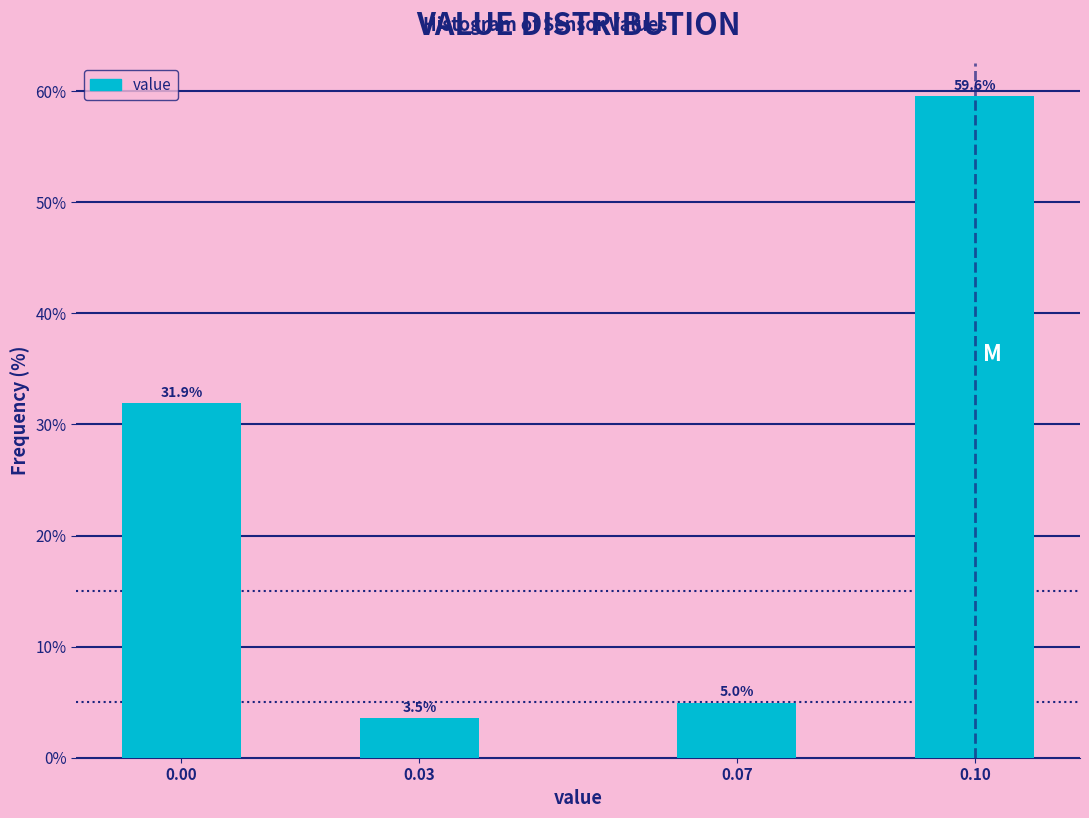

Reading left to right, transcribe all the data shown in this chart.

31.9	3.5	5.0	59.6